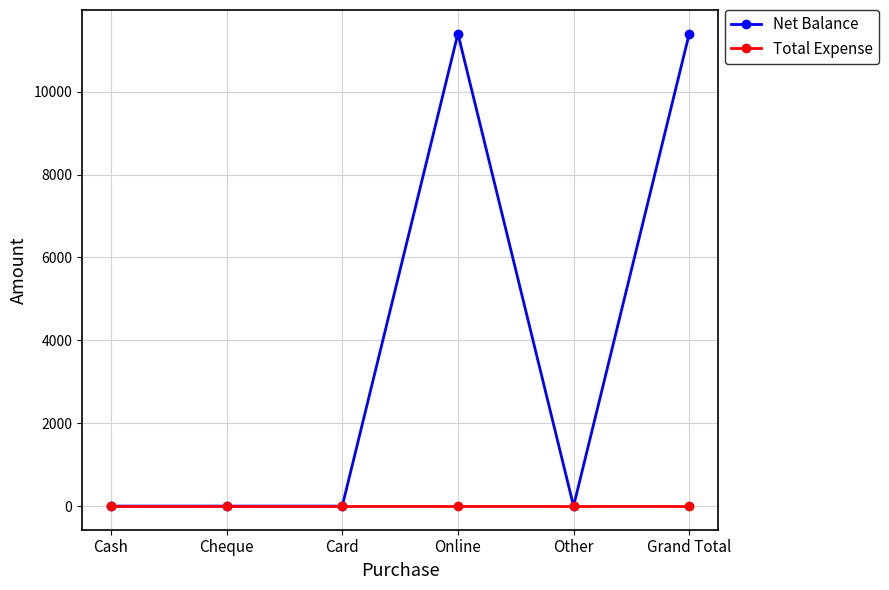

The Net Balance series shows 0 at Cheque. True or false?

True